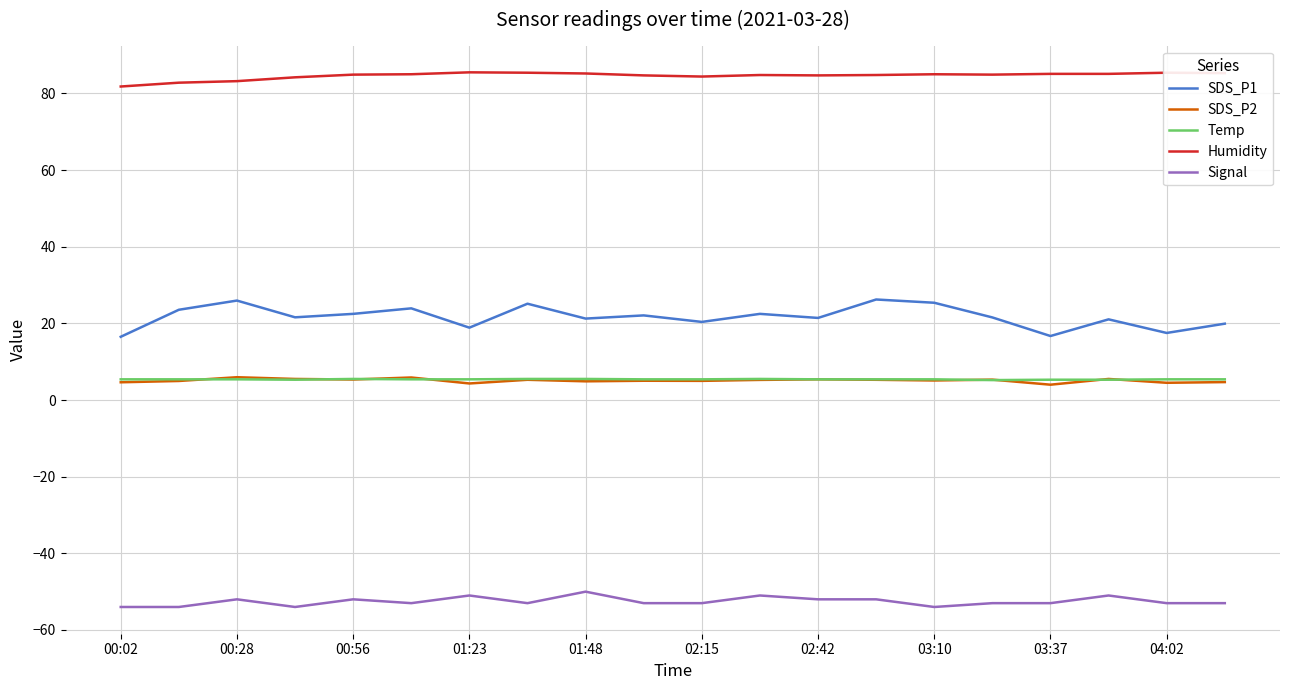

Which series has the widest spread of values?

SDS_P1